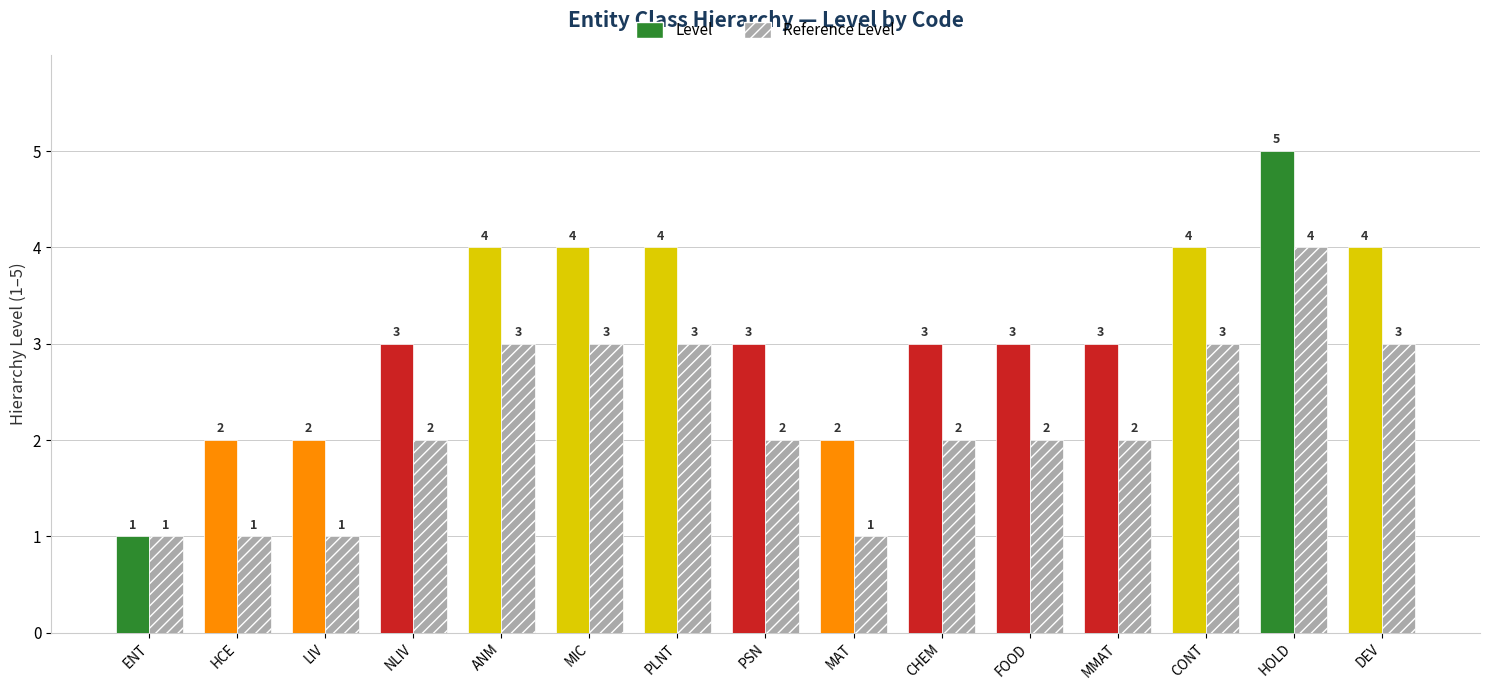

Which series has the largest range (max minus min)?

Level